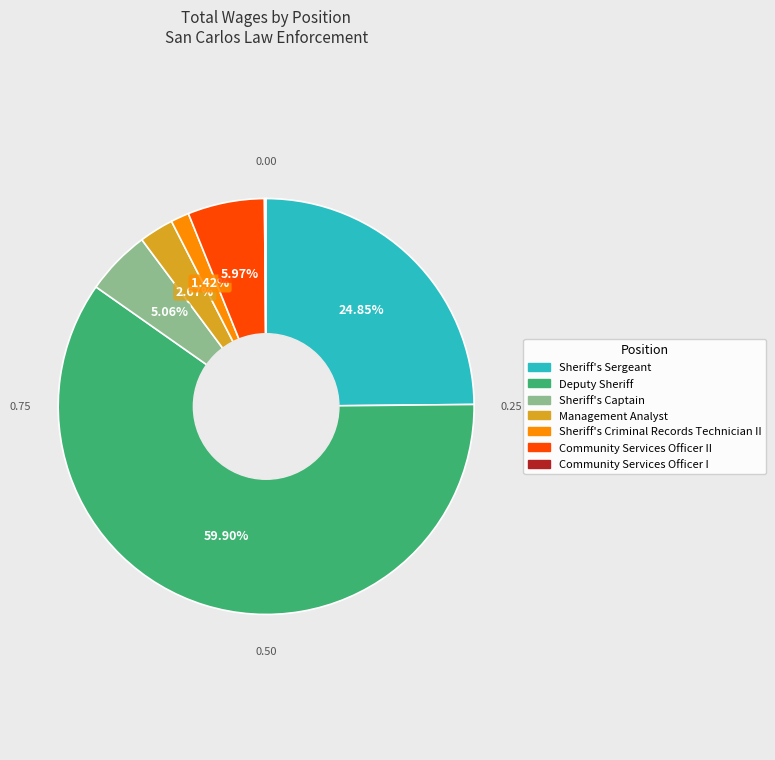

To the nearest percent, what is the difference between the largest and smallest slice percentages?

60%